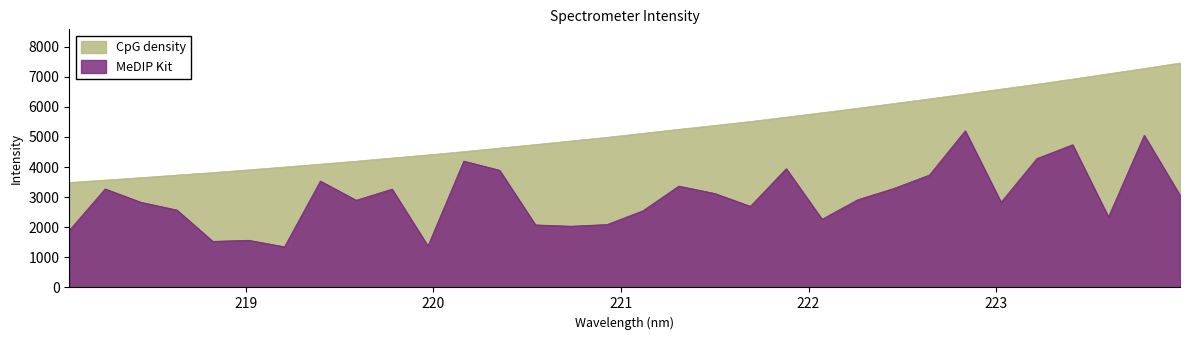

What is the change in value from 220.3533 to 220.7354?

+237.0